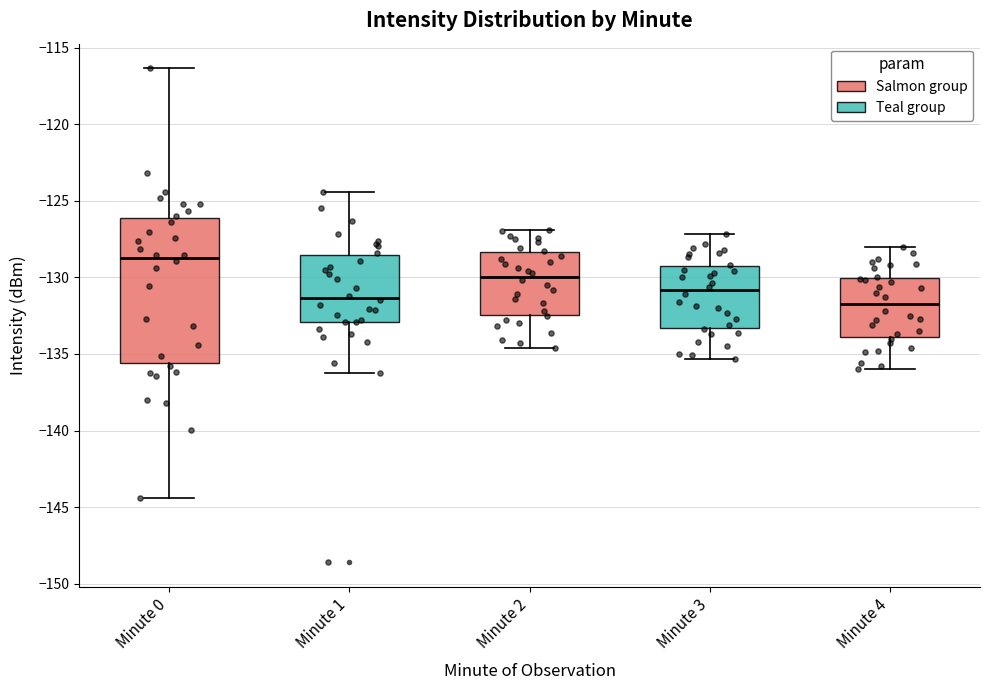

Reading left to right, transcribe this box plot: for each box, give where its median line is, the range the box spans, and where its two whiskers end, as read against the y-axis. The values are not printed on the chart, so give them approximately, as read against the axis.

Minute 0: median -128.5, box -135.5 to -126.0, whiskers -144.5 to -116.5
Minute 1: median -131.5, box -133.0 to -128.5, whiskers -136.0 to -124.5
Minute 2: median -130.0, box -132.5 to -128.5, whiskers -134.5 to -127.0
Minute 3: median -131.0, box -133.5 to -129.5, whiskers -135.5 to -127.0
Minute 4: median -131.5, box -134.0 to -130.0, whiskers -136.0 to -128.0